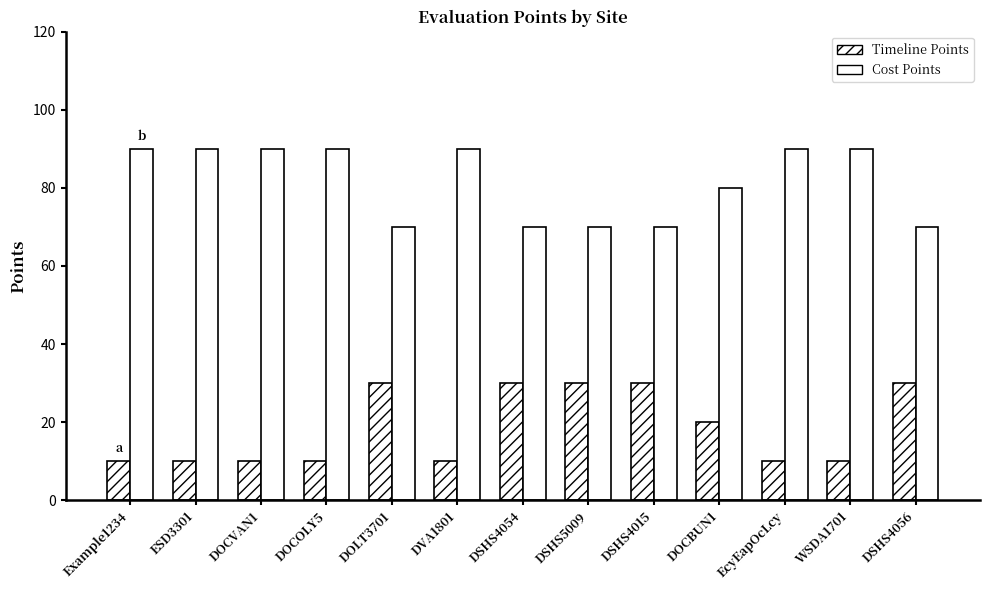

How many data points does each series have?

13